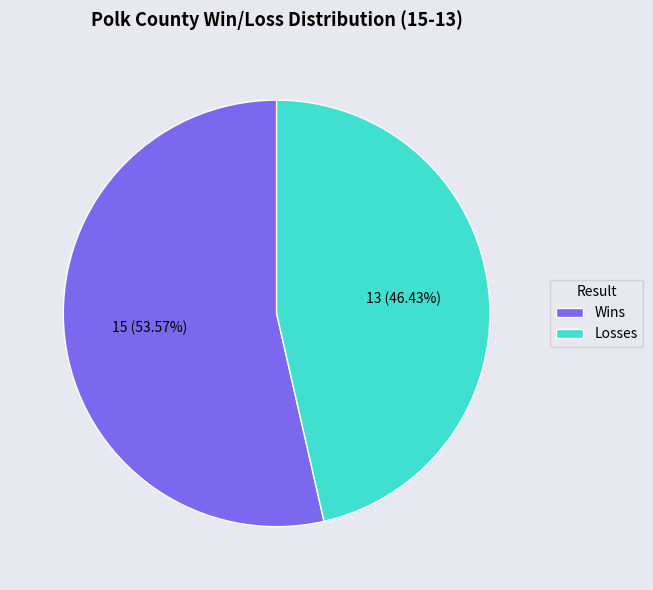

Rank the categories by value from lowest to highest.

Losses, Wins